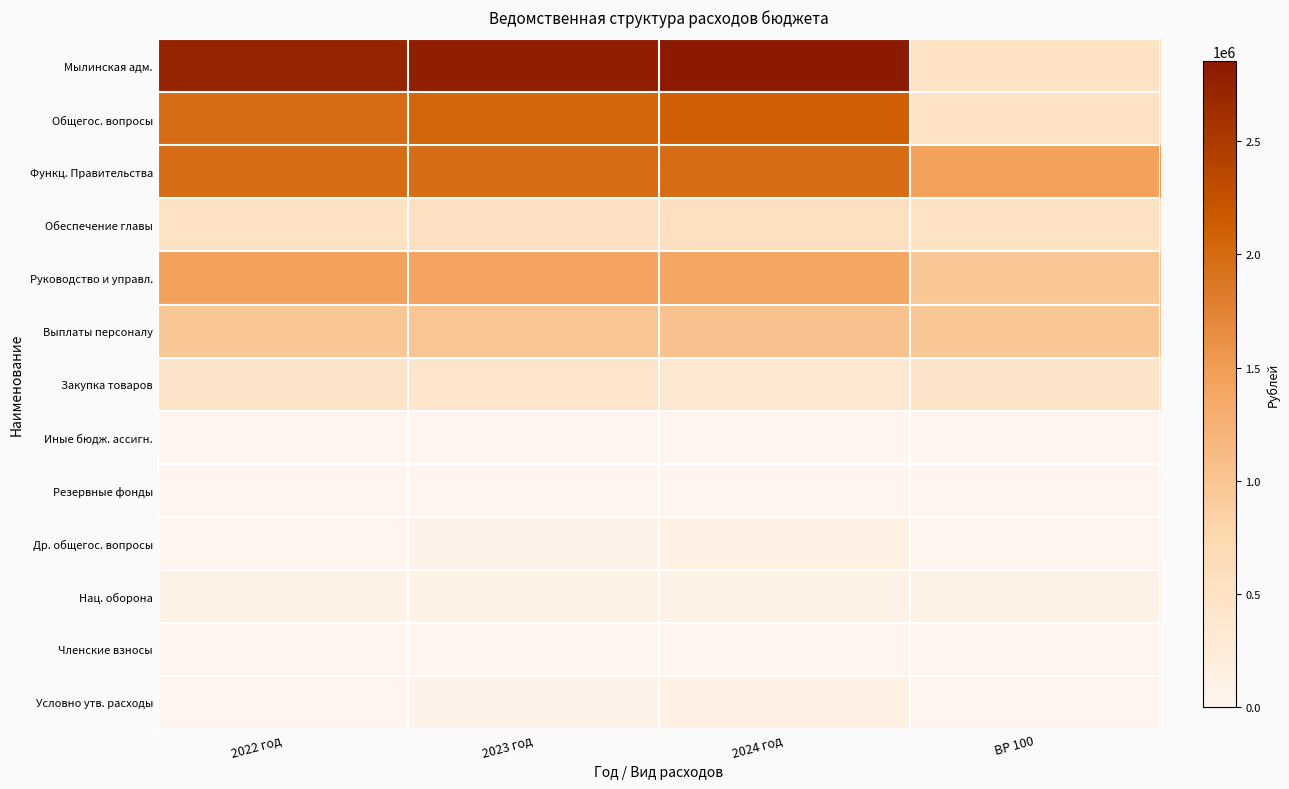

Reading left to right, extract all data points from this chart.

Мылинская адм.: 2022 год=2742897	2023 год=2793776	2024 год=2855111	ВР 100=522276
Общегос. вопросы: 2022 год=1976520	2023 год=2040841	2024 год=2107806	ВР 100=522276
Функц. Правительства: 2022 год=1969520	2023 год=1966441	2024 год=1963106	ВР 100=1447244
Обеспечение главы: 2022 год=522276	2023 год=543236	2024 год=565030	ВР 100=522276
Руководство и управл.: 2022 год=1447244	2023 год=1423205	2024 год=1398076	ВР 100=962538
Выплаты персоналу: 2022 год=962538	2023 год=1001340	2024 год=1041673	ВР 100=962538
Закупка товаров: 2022 год=475706	2023 год=412865	2024 год=347403	ВР 100=475706
Иные бюдж. ассигн.: 2022 год=9000	2023 год=9000	2024 год=9000	ВР 100=9000
Резервные фонды: 2022 год=2000	2023 год=2000	2024 год=2000	ВР 100=2000
Др. общегос. вопросы: 2022 год=5000	2023 год=72400	2024 год=142700	ВР 100=5000
Нац. оборона: 2022 год=95097	2023 год=98176	2024 год=101511	ВР 100=86808
Членские взносы: 2022 год=5000	2023 год=5000	2024 год=5000	ВР 100=5000
Условно утв. расходы: 2022 год=0	2023 год=67400	2024 год=137700	ВР 100=0